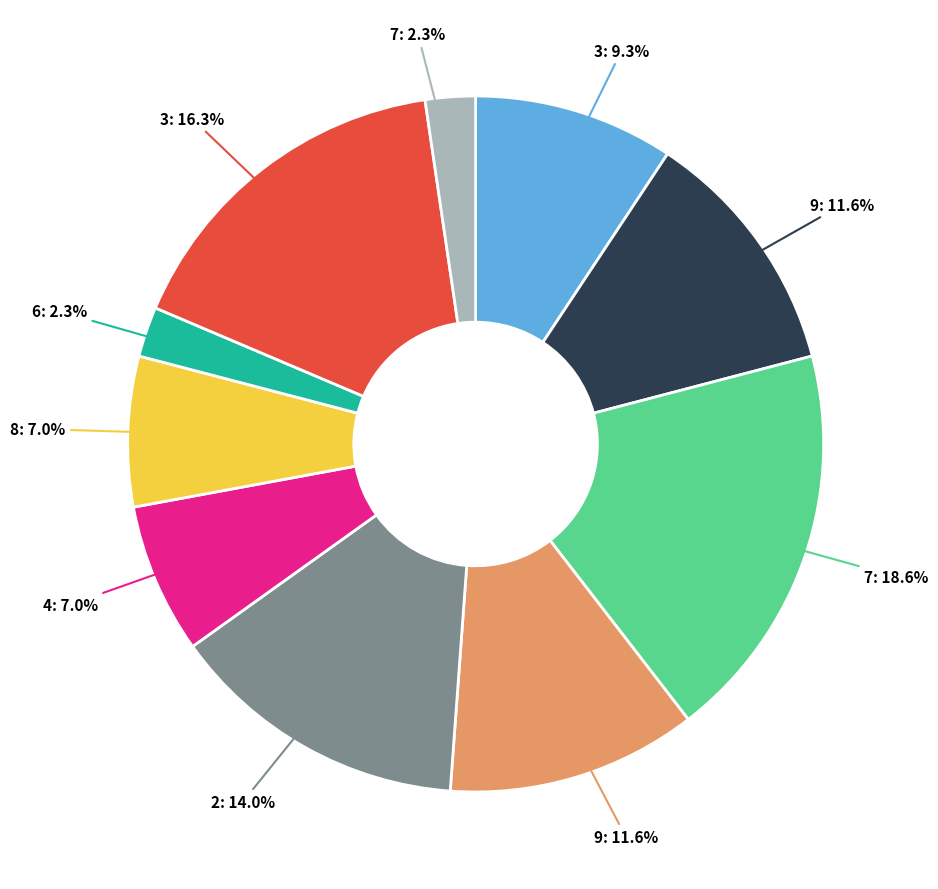

Is there any slice that represents more than half of the pie?

No